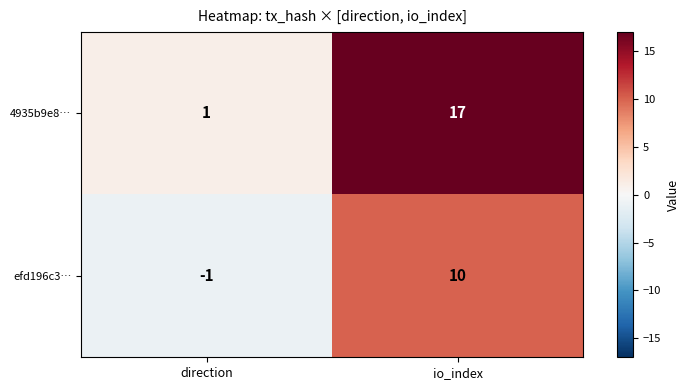

List the series in order of their peak value, lowest first.

efd196c3…, 4935b9e8…